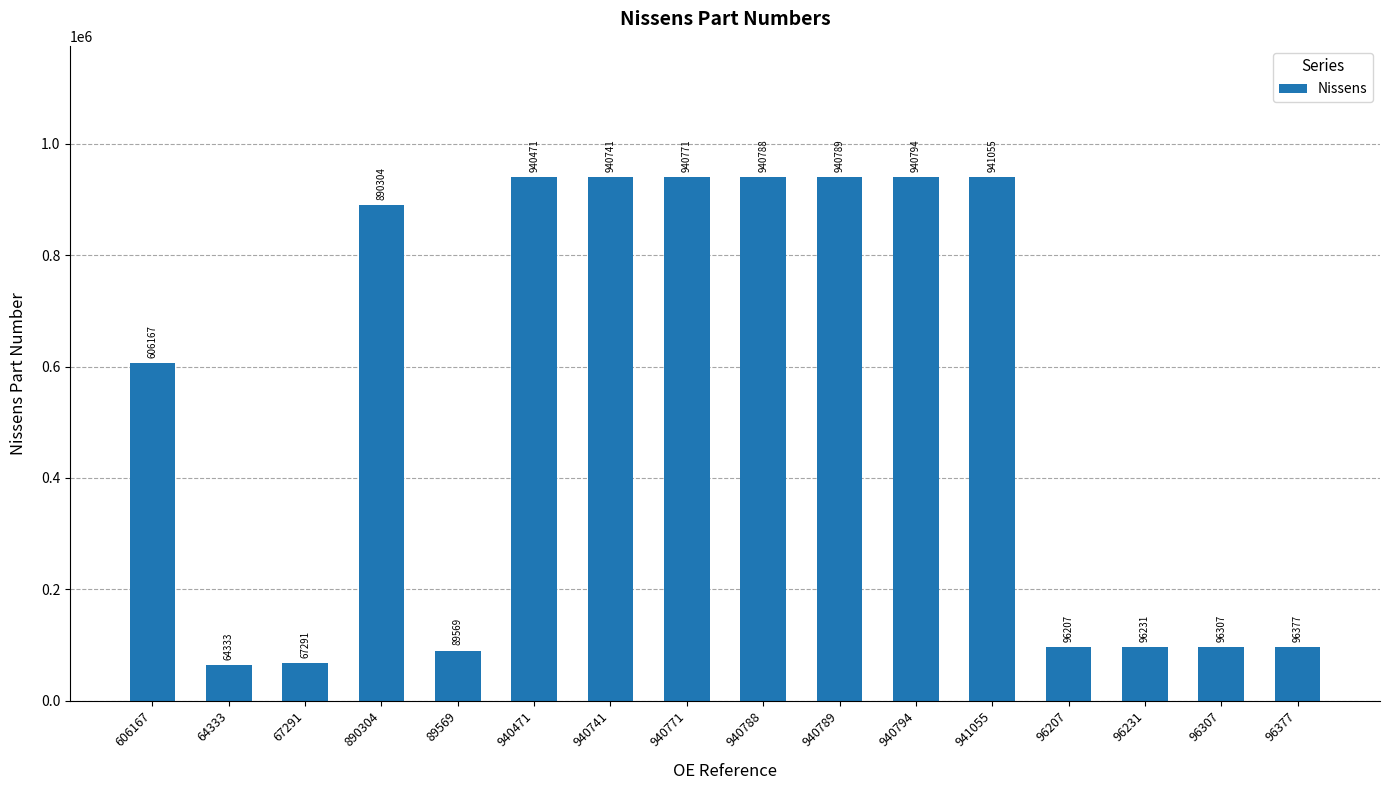

What is the value of the 4th bar from the left?

890304